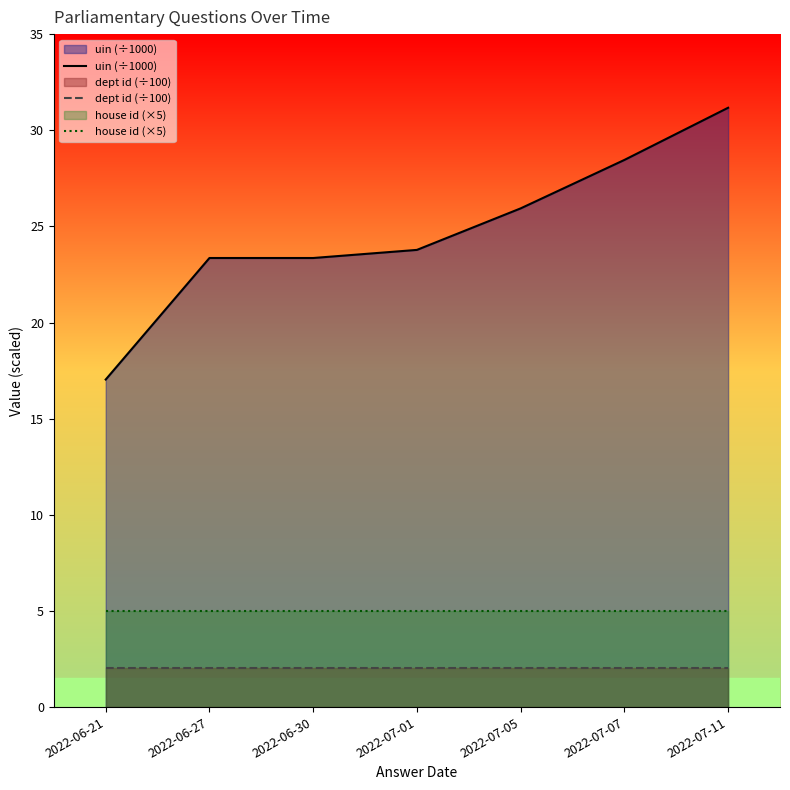

What is the label of the 7th point from the left?

2022-07-11